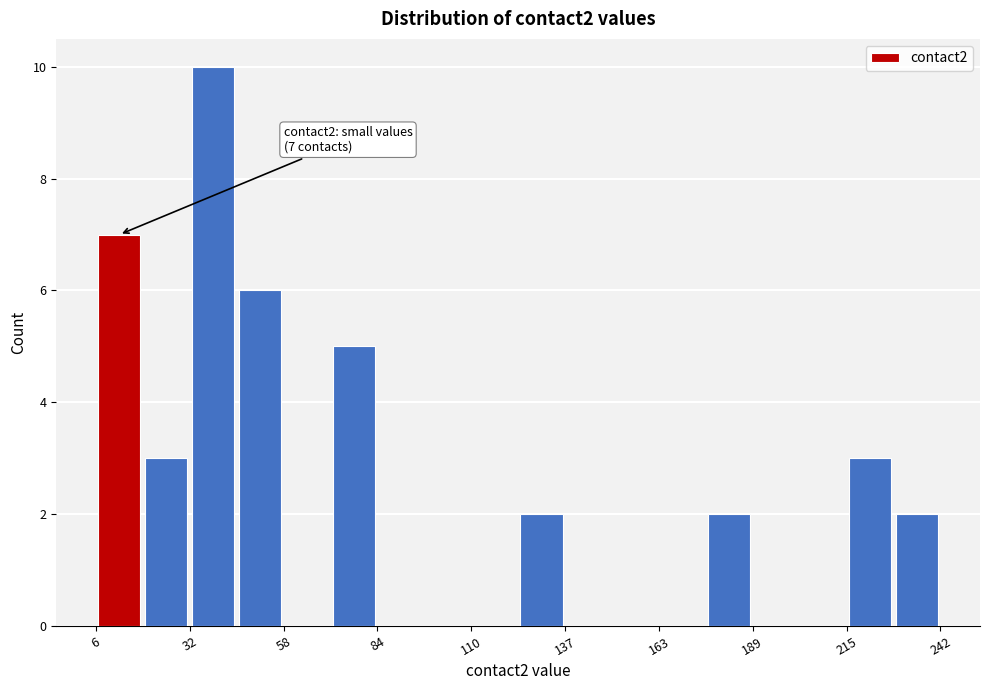

Around what value on the x-axis is the tallest bar? Give the approximate position of its centre, as read against the axis.

40